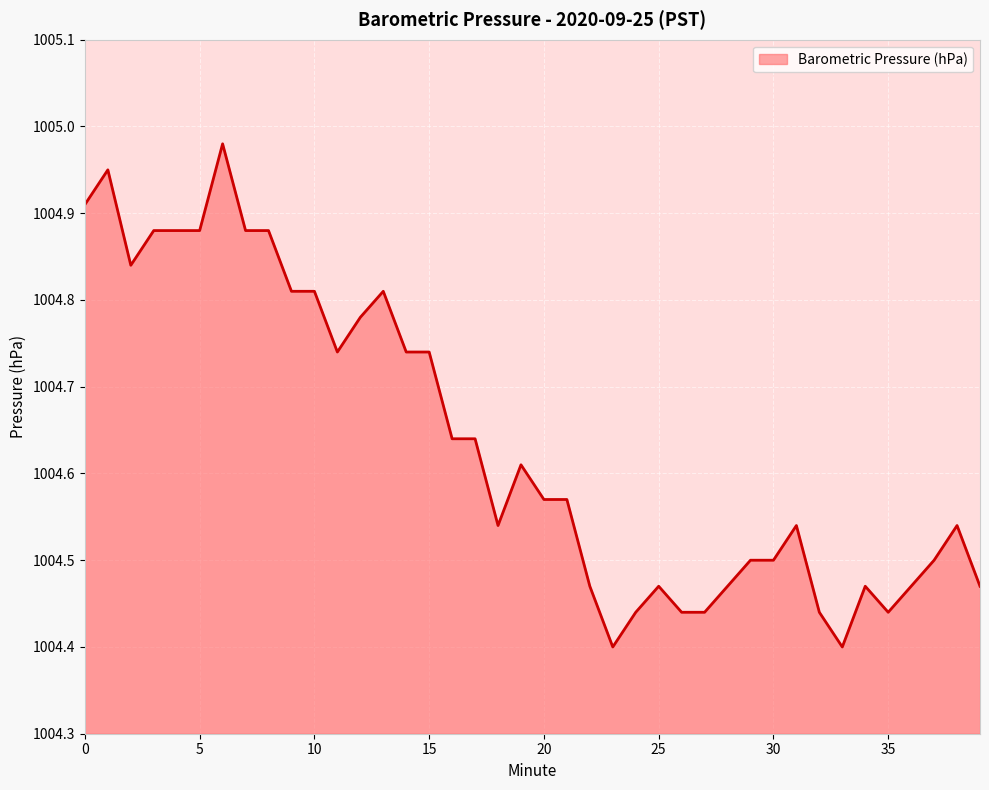

What is the difference between the maximum and minimum values?

0.6